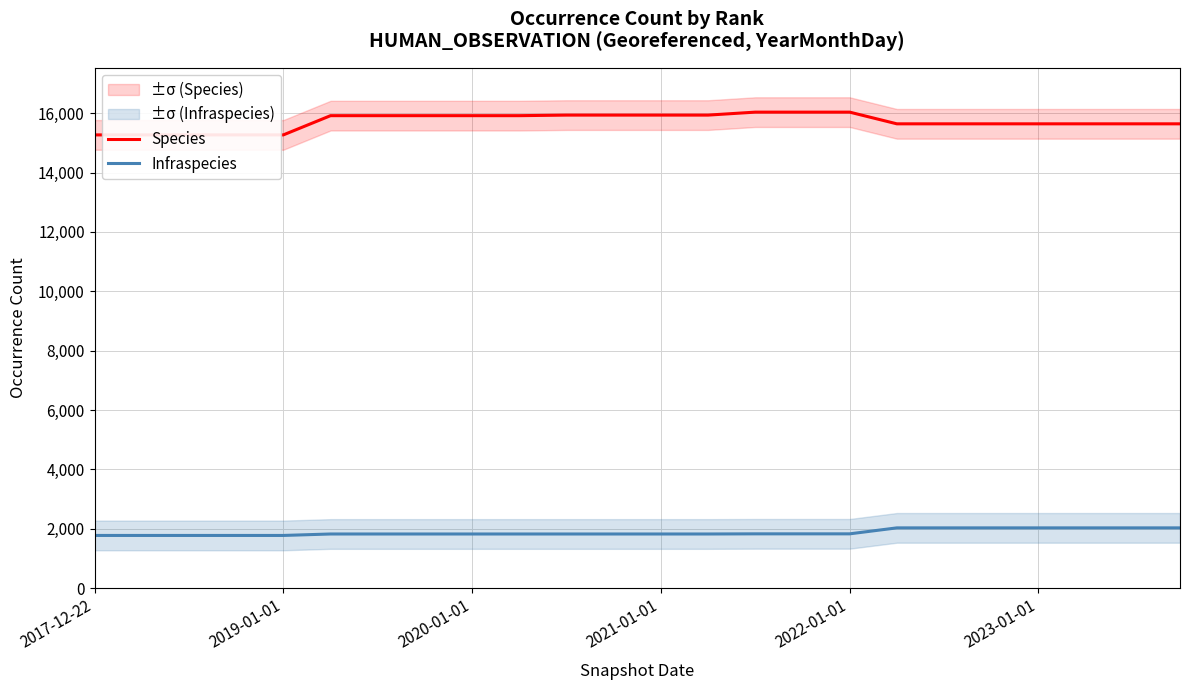

Reading right to left, list all the values displayed in this chart.

Species: 15642	15642	15642	15642	15642	15642	15642	16036	16036	16036	15936	15936	15936	15936	15917	15917	15917	15917	15917	15269	15269	15269	15269	15269
Infraspecies: 2030	2030	2030	2030	2030	2030	2030	1829	1829	1829	1824	1824	1824	1824	1824	1824	1824	1824	1824	1775	1775	1775	1775	1775